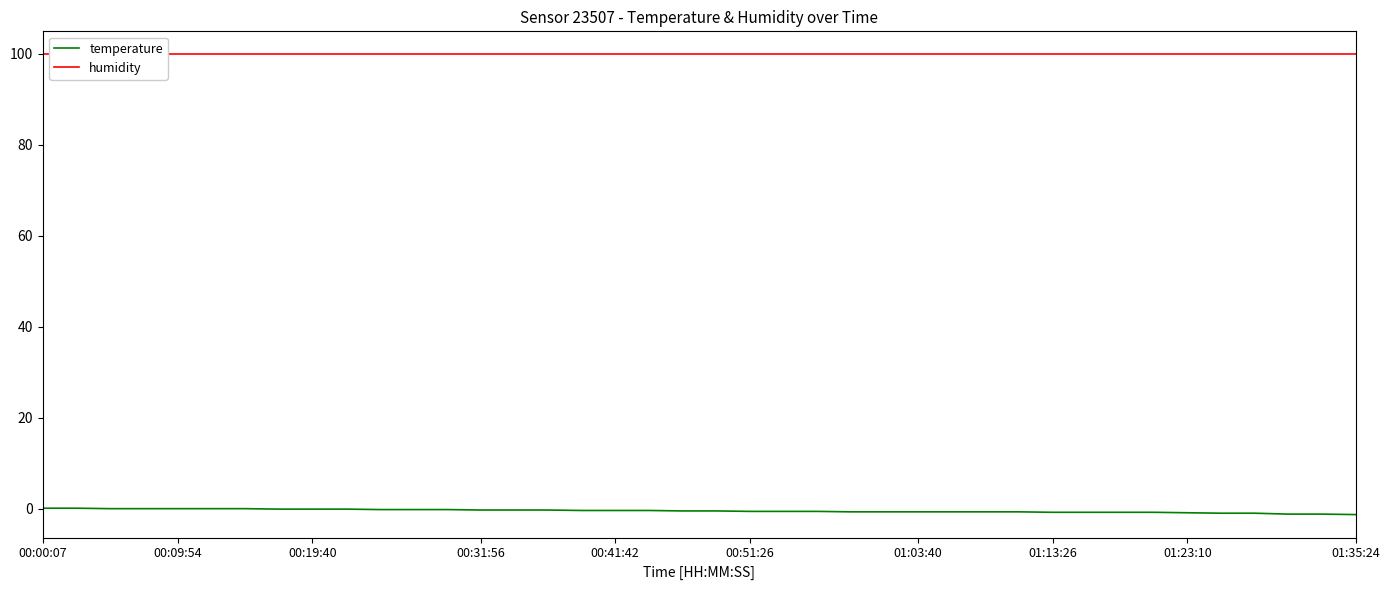

At which label is humidity closest to 99?

00:00:07